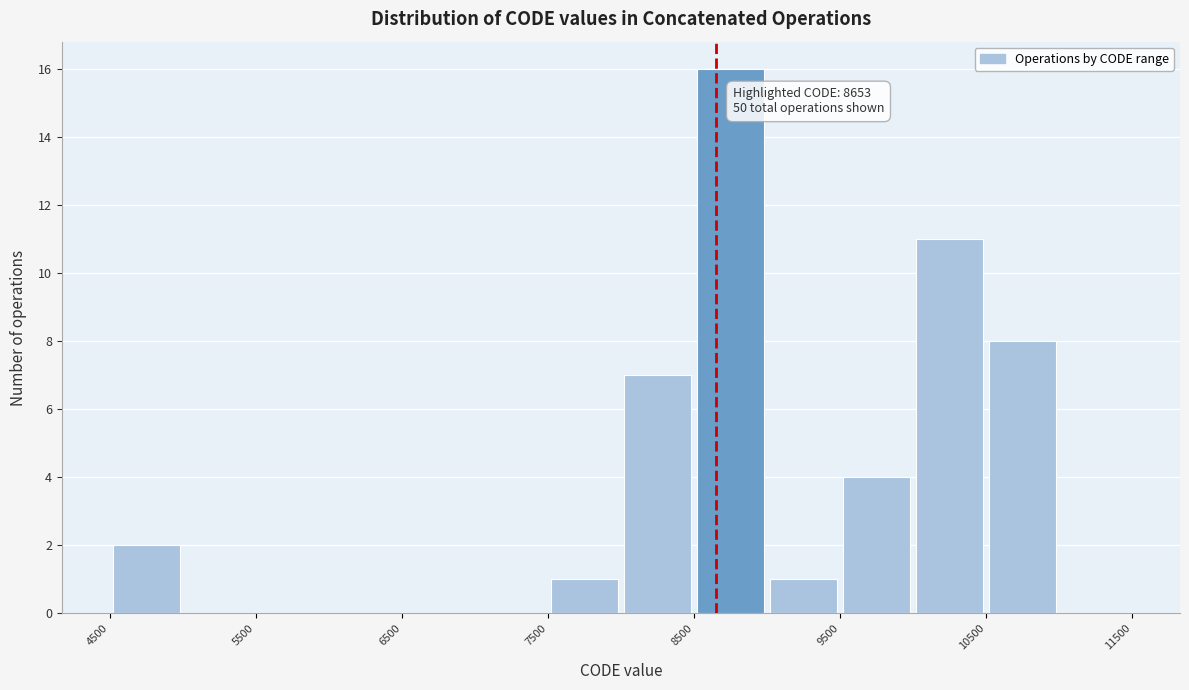

Over which range of the x-axis is the bar tallest?

8500 to 9000